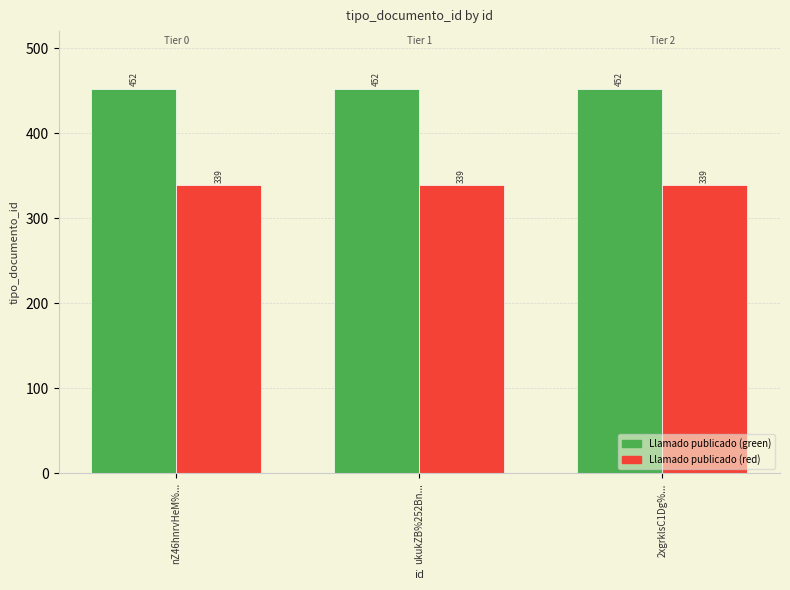

What is the spread (max minus min) of values at nZ46hnrvHeM%...?

113